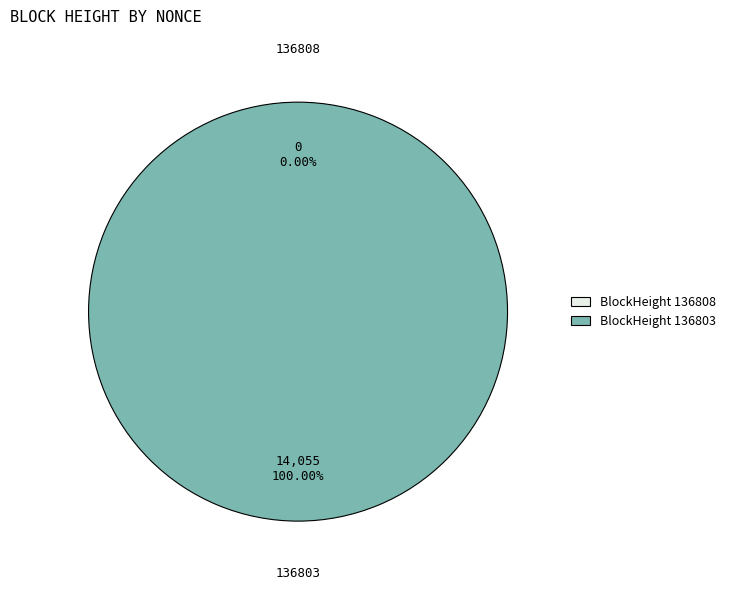

Is it true that 136808 is 1% of the pie?

False